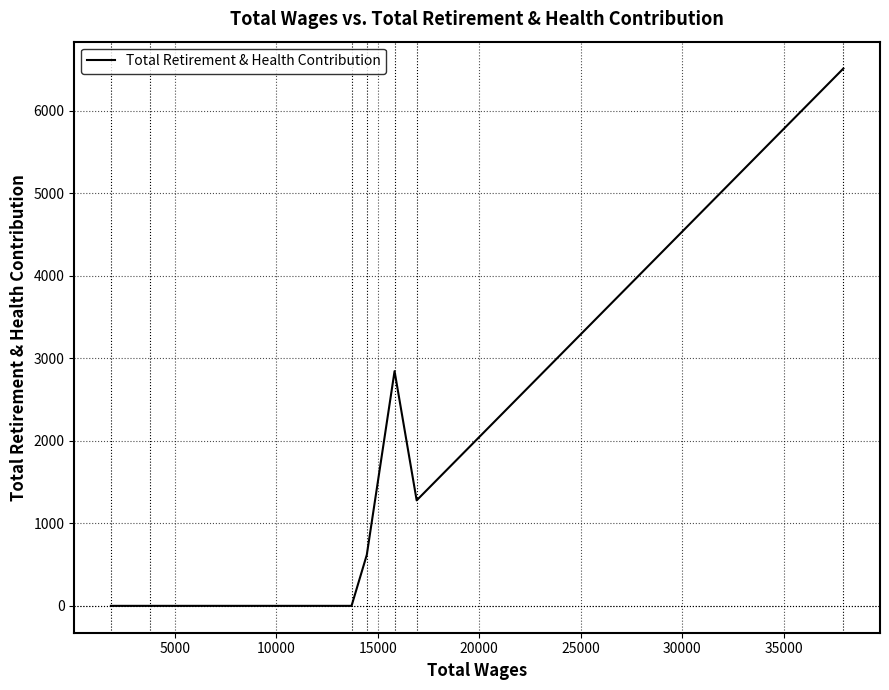

What is the sum of all values?

11248